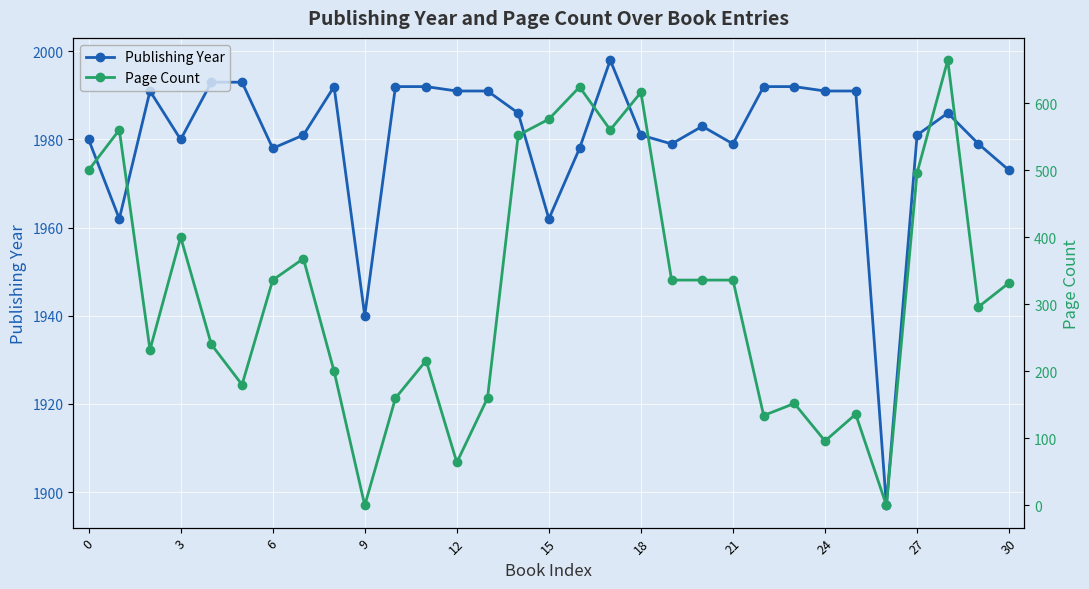

True or false: Publishing Year has a value of 2854 at 27.

False